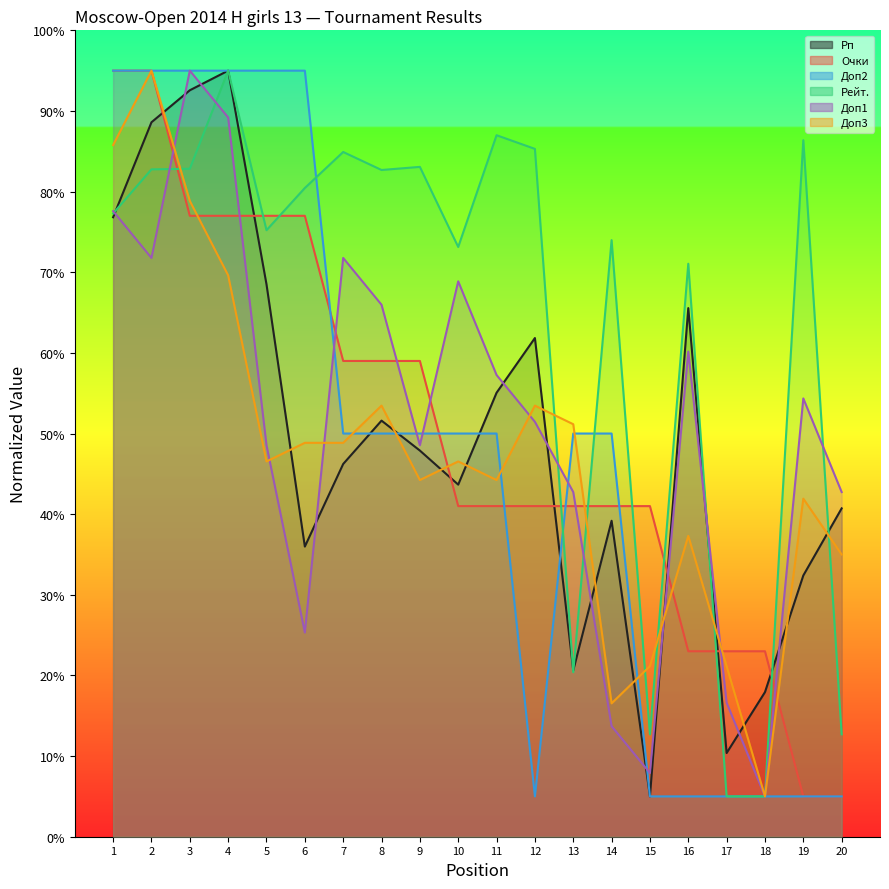

How many data points does each series have?

20